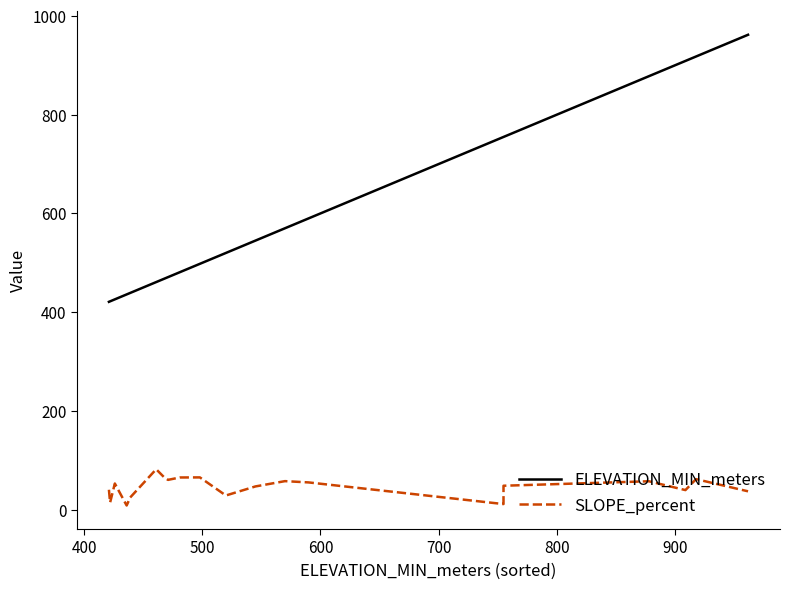

Which series has the largest total across all categories?

ELEVATION_MIN_meters